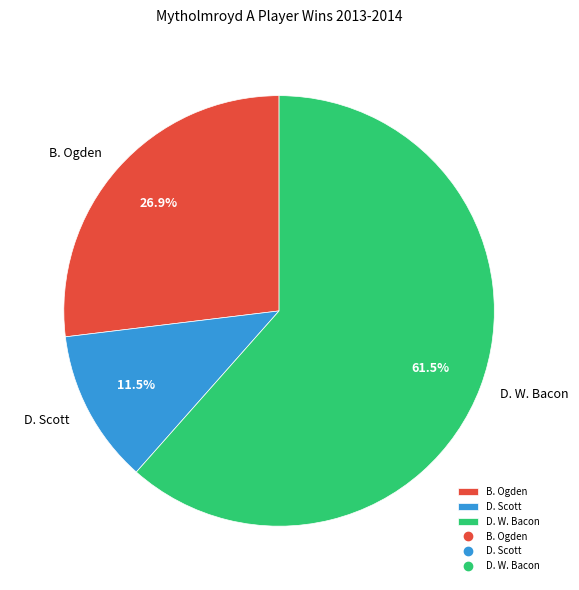

Do D. Scott and D. W. Bacon together represent more than half of the pie?

Yes